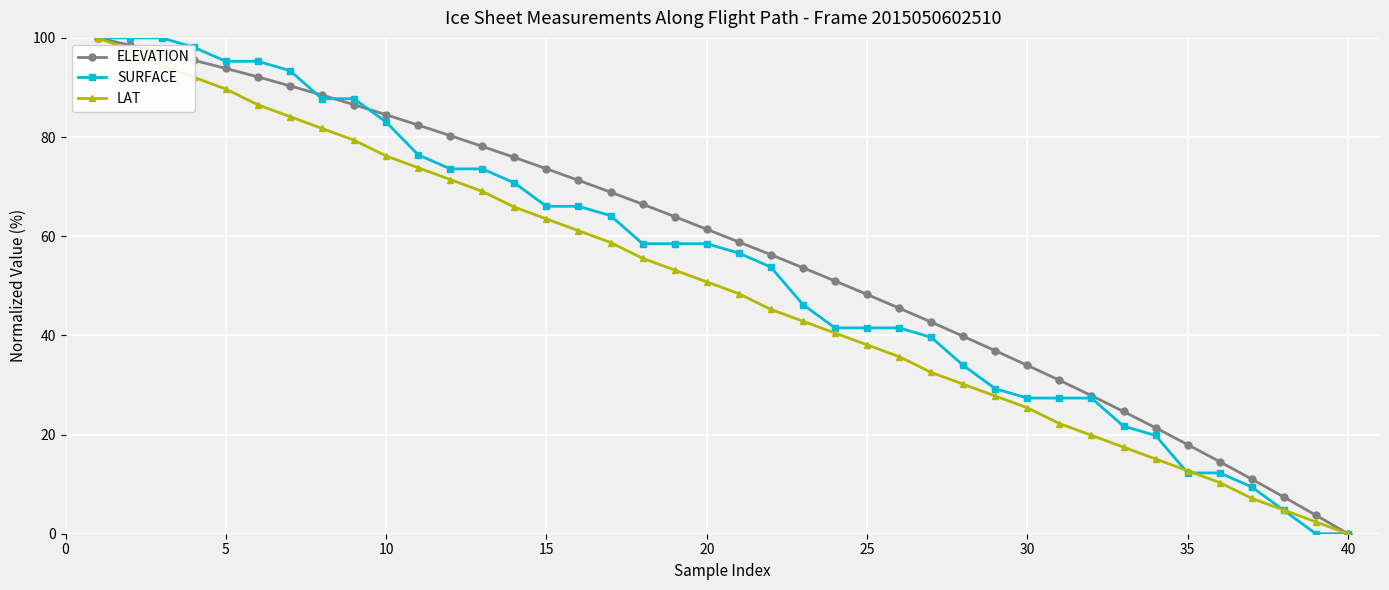

What are all the series names shown in the legend?

ELEVATION, SURFACE, LAT